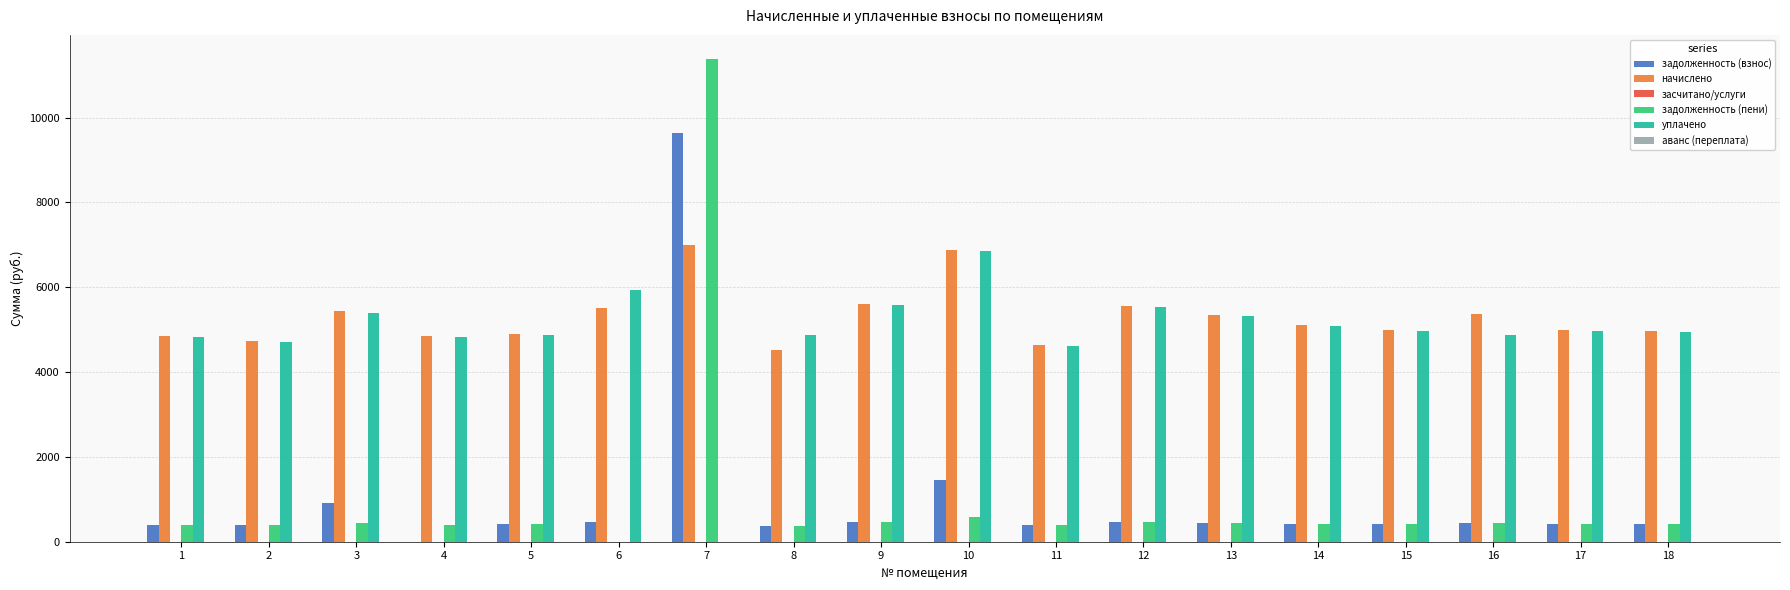

What is the sum of the задолженность (взнос) values at 2 and 10?

1838.7